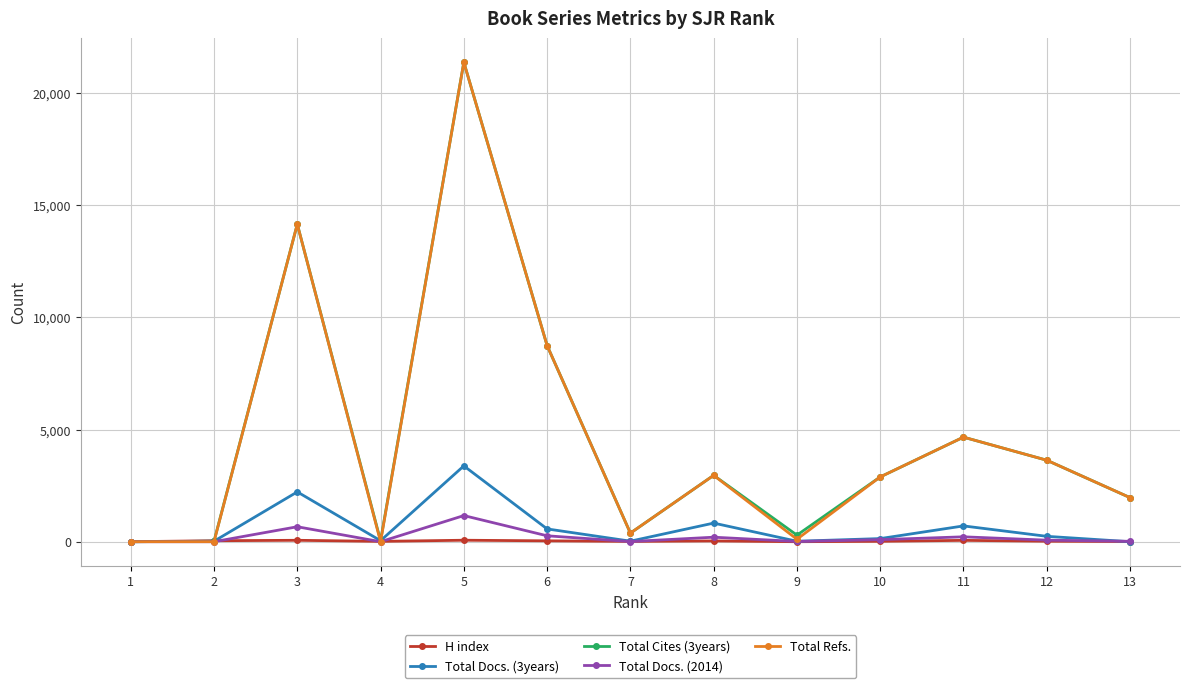

What is the value of the Total Refs. point at the 10th from the left?

2888